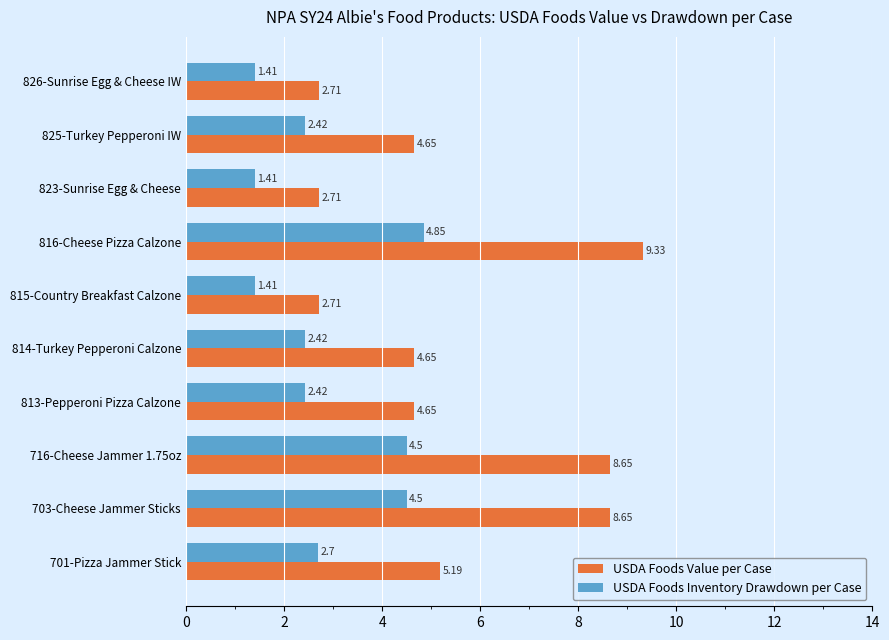

Rank the series at 814-Turkey Pepperoni Calzone from lowest to highest value.

USDA Foods Inventory Drawdown per Case, USDA Foods Value per Case